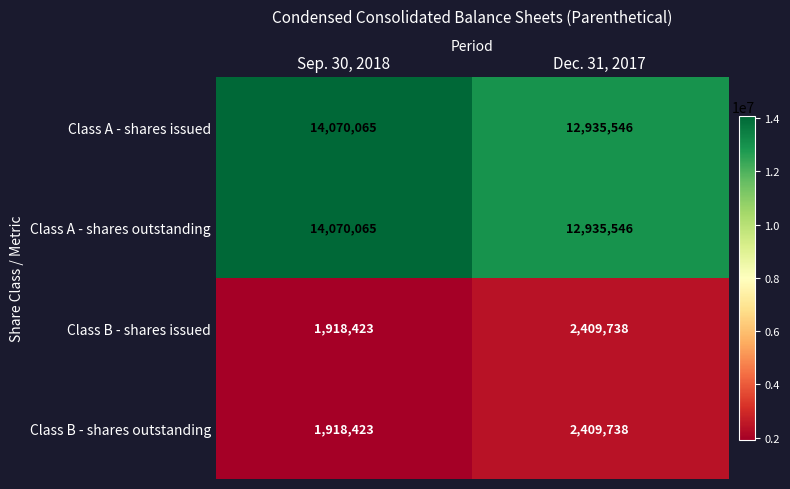

What is the average value of the Class A - shares outstanding series?

13502806